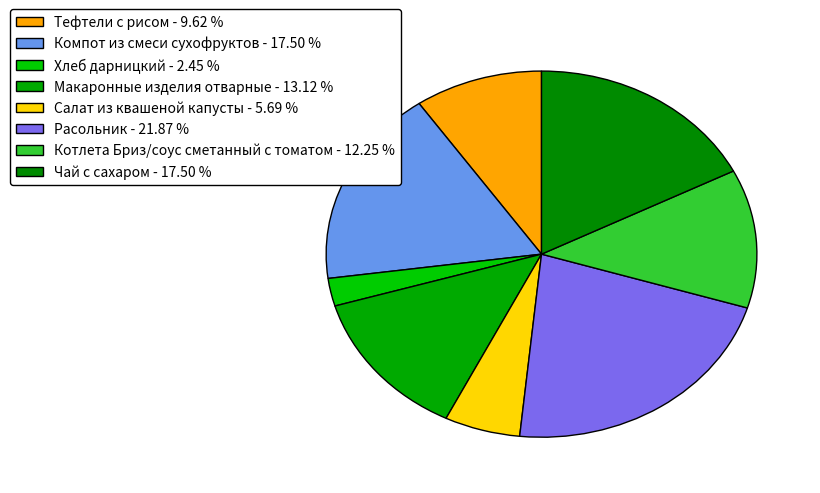

Count the number of slices in the pie.

8